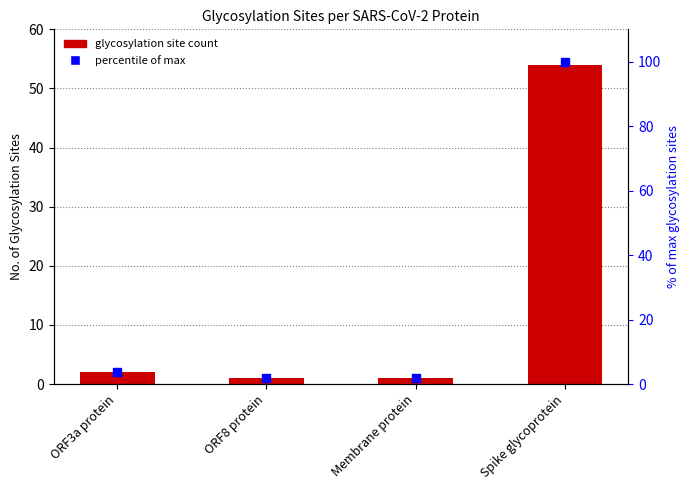

Which series contains the lowest Y value?

No. of Glycosylation Sites